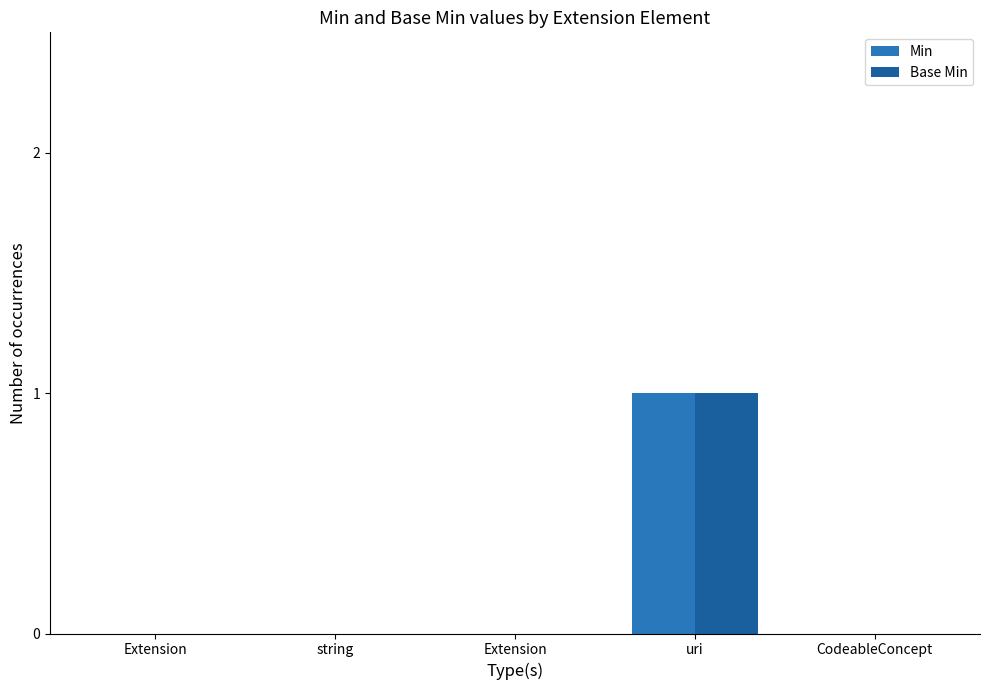

Which series has the widest spread of values?

Min